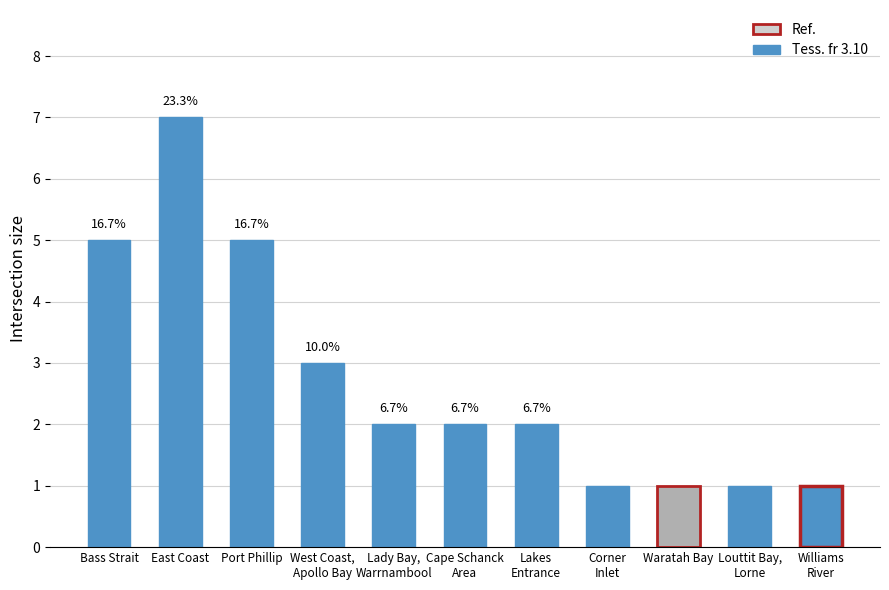

Are the bars horizontal?

No